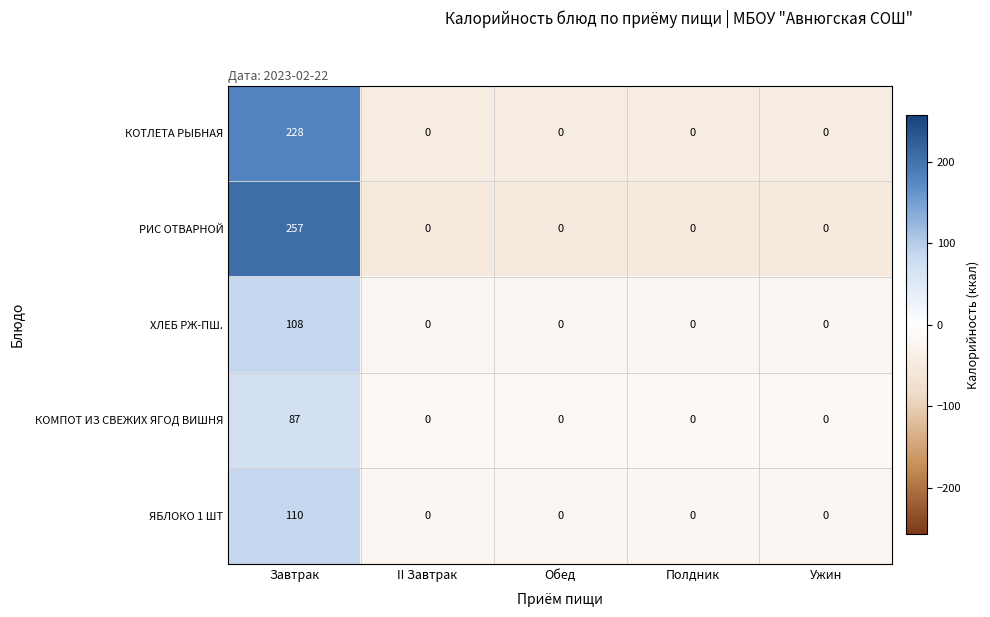

What is the sum of all ХЛЕБ РЖ-ПШ. values?

108